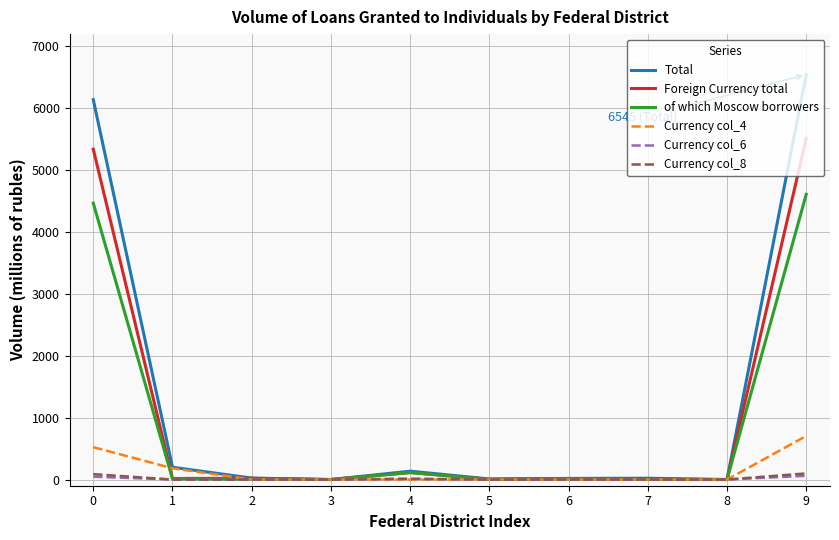

Which series has the widest spread of values?

Total